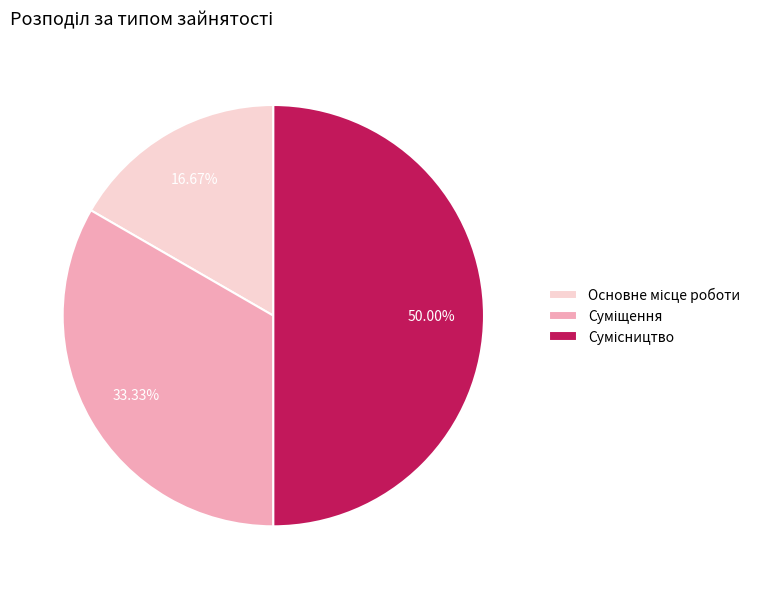

Which slice is the smallest?

Основне місце роботи